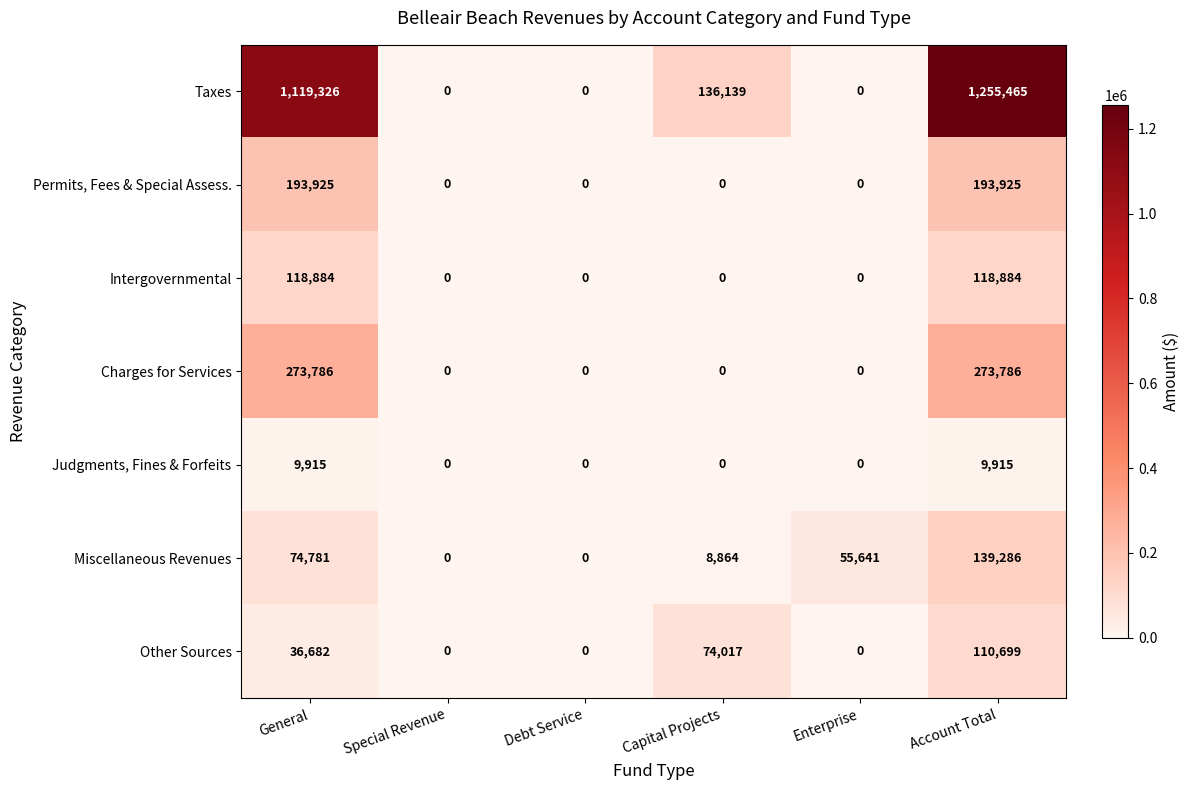

What is the difference between the second highest and minimum values in the Permits, Fees & Special Assess. series?

193925